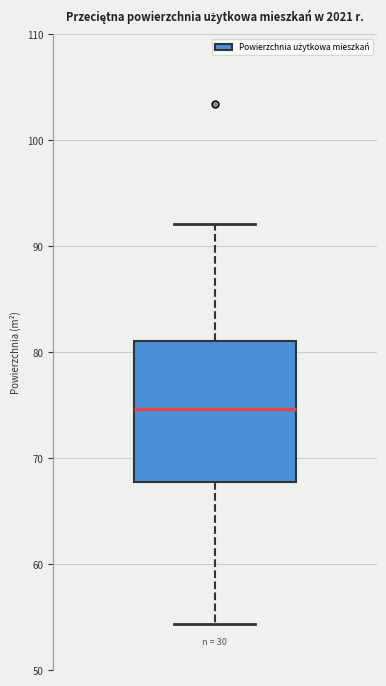

Read this box plot against the y-axis: the position of the median line, the range covered by the box, and the ends of both whiskers. The values are not printed on the chart, so give them approximately, as read against the axis.

median 75, box 68 to 81, whiskers 54 to 92